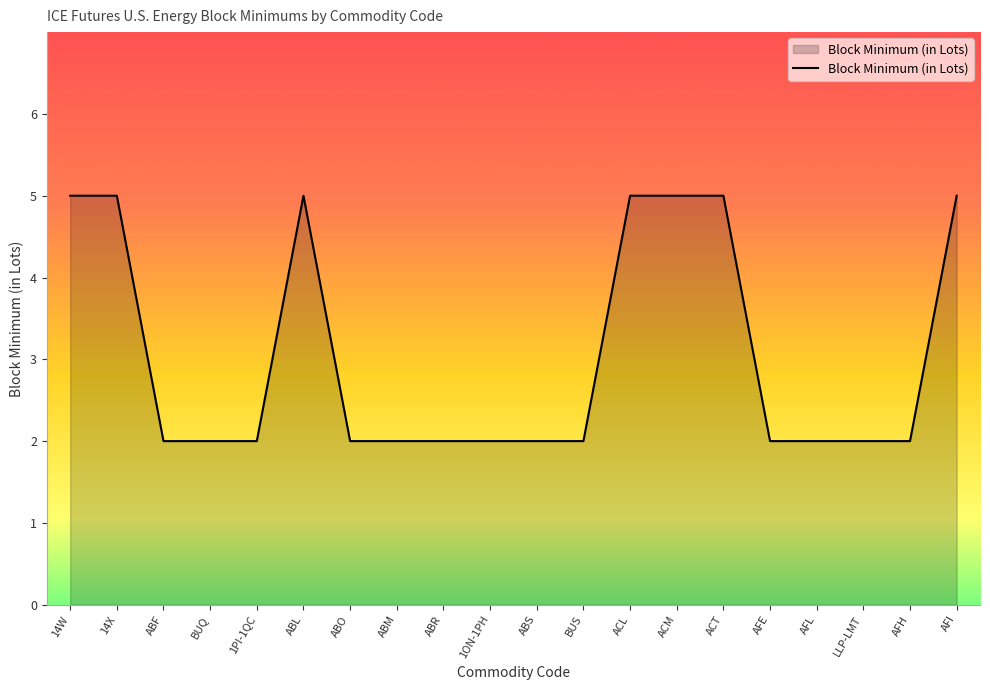

What is the greatest value displayed?

5